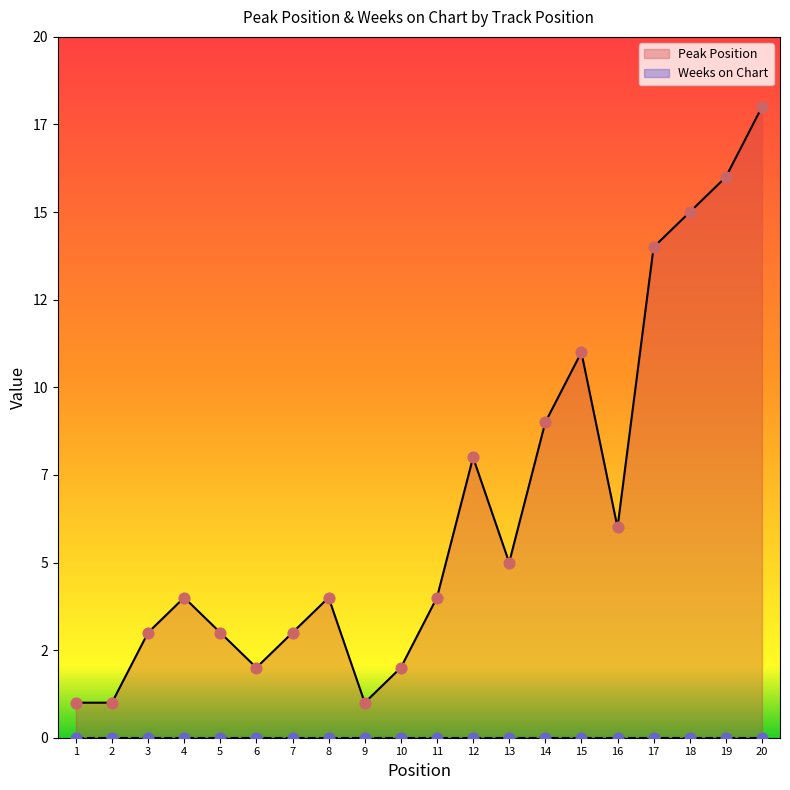

Which has a higher value, 17 or 15?

17